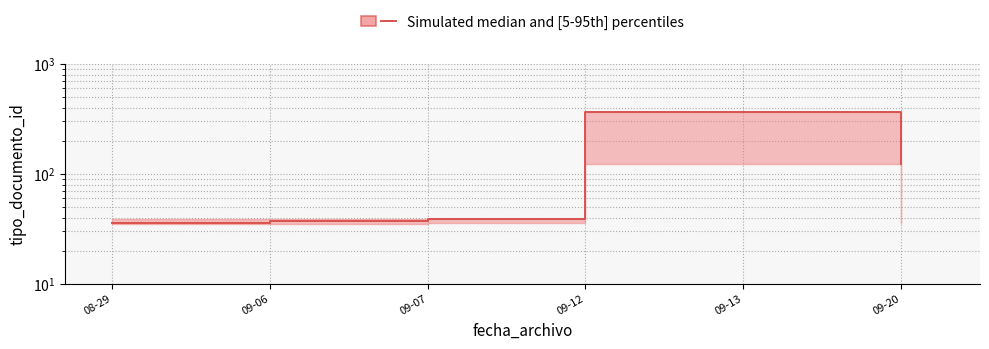

What is the smallest value displayed?

36